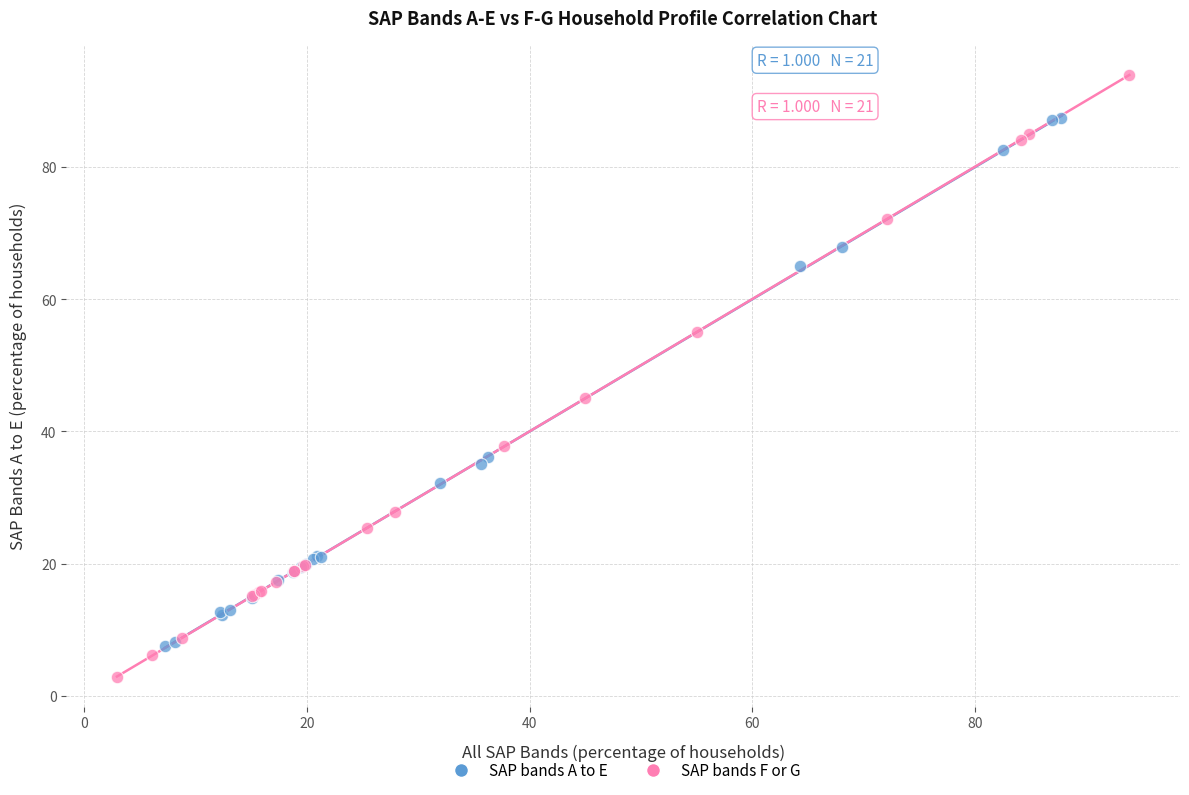

What are all the series names shown in the legend?

SAP bands A to E, SAP bands F or G